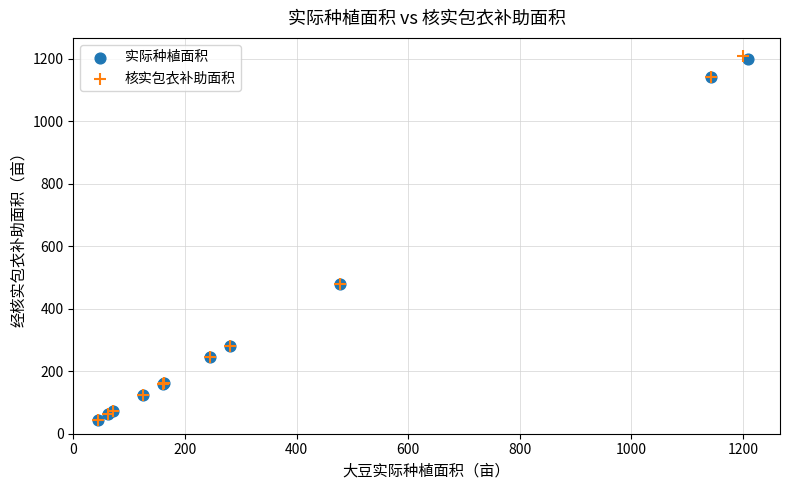

Which series has the largest Y range (max minus min)?

核实包衣补助面积